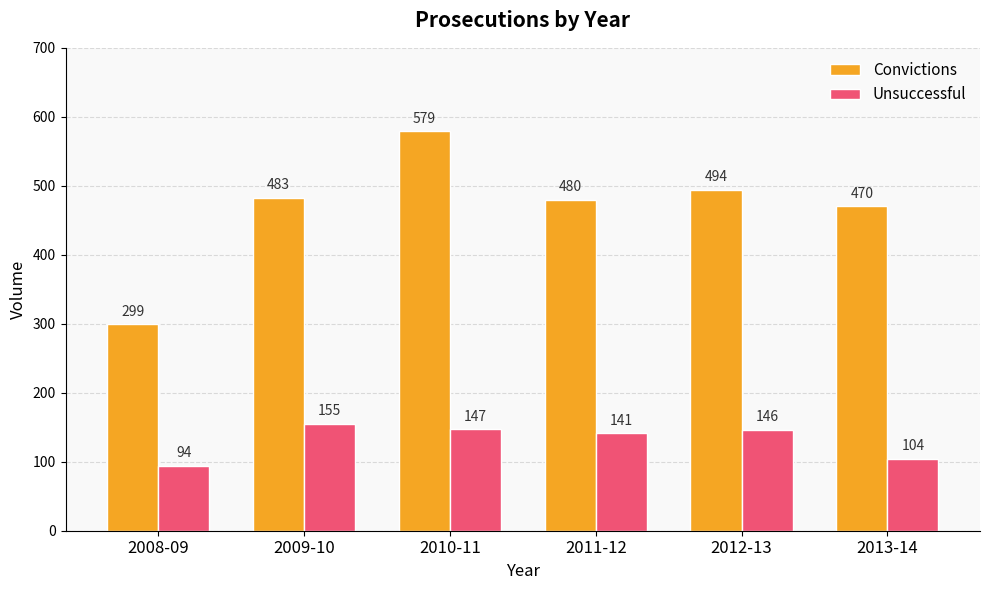

What is the sum of the Unsuccessful values at 2008-09 and 2009-10?

249